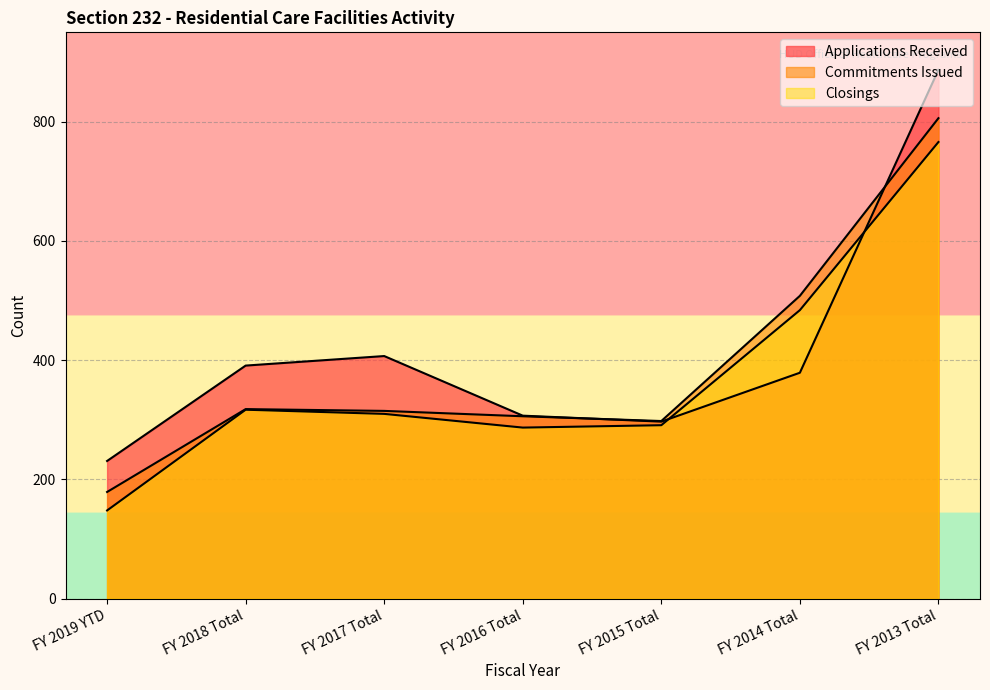

Rank the series by their maximum value, from highest to lowest.

Applications Received, Commitments Issued, Closings